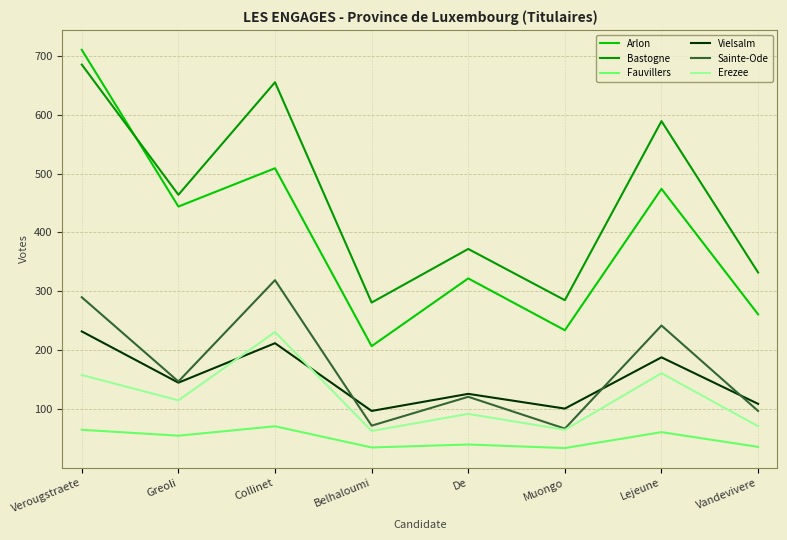

At which label does Vielsalm first exceed 145?

Verougstraete